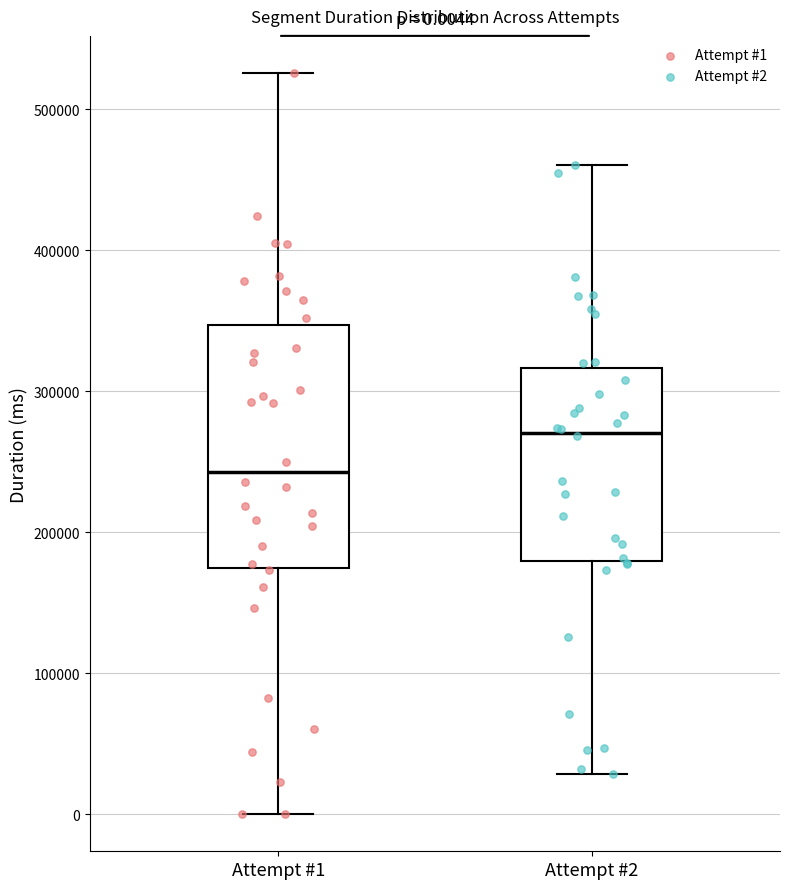

Which box is the tallest, from its lower edge to its upper edge?

Attempt #1